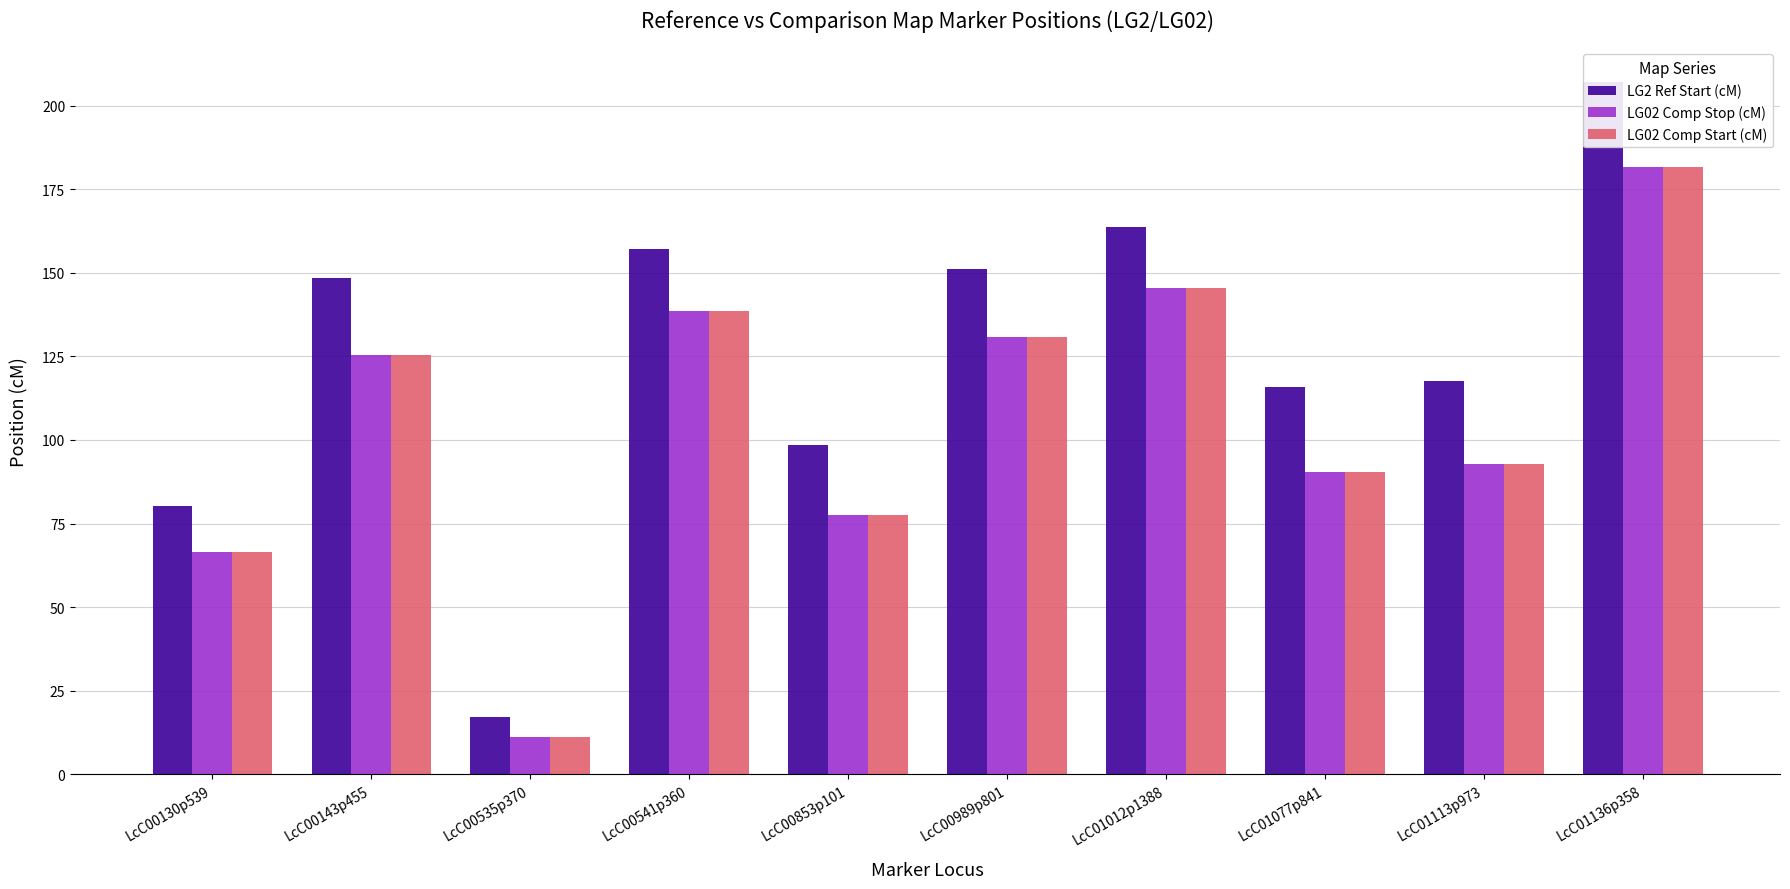

At LcC00143p455, list the series in order from largest to smallest.

LG2 Ref Start (cM), LG02 Comp Stop (cM), LG02 Comp Start (cM)